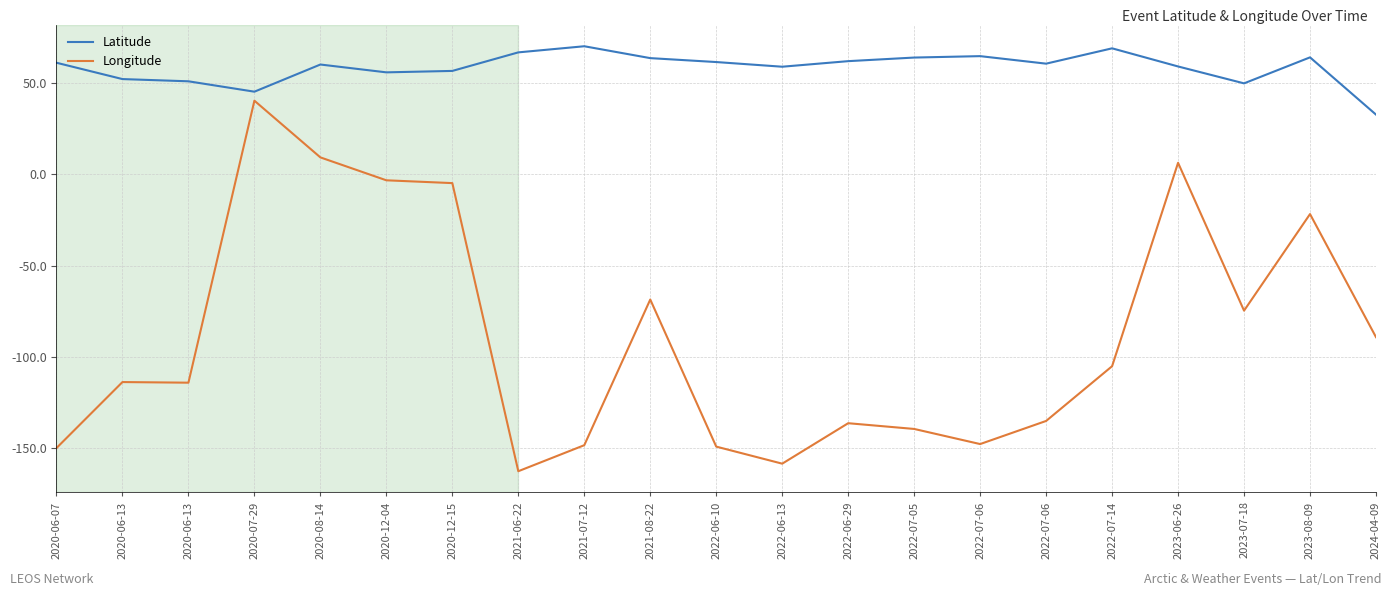

In Longitude, how many points are lower than both neighbors (excluding endpoints)?

5